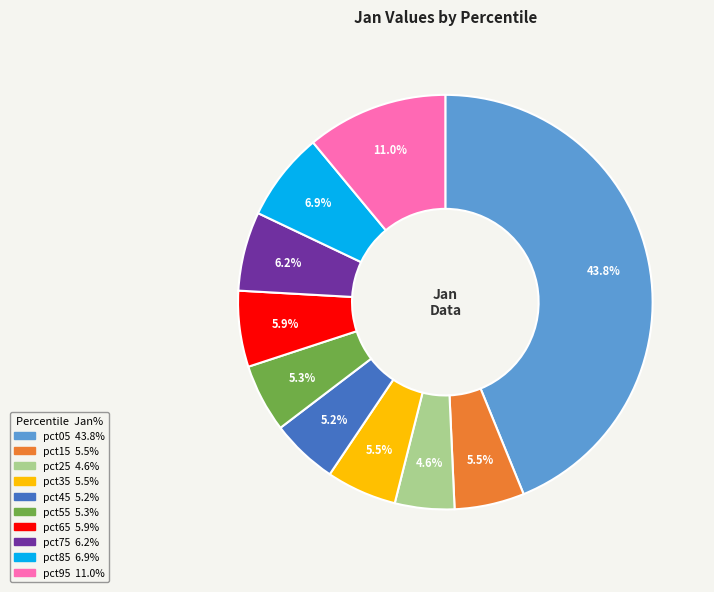

Is pct25 the majority of the pie?

No